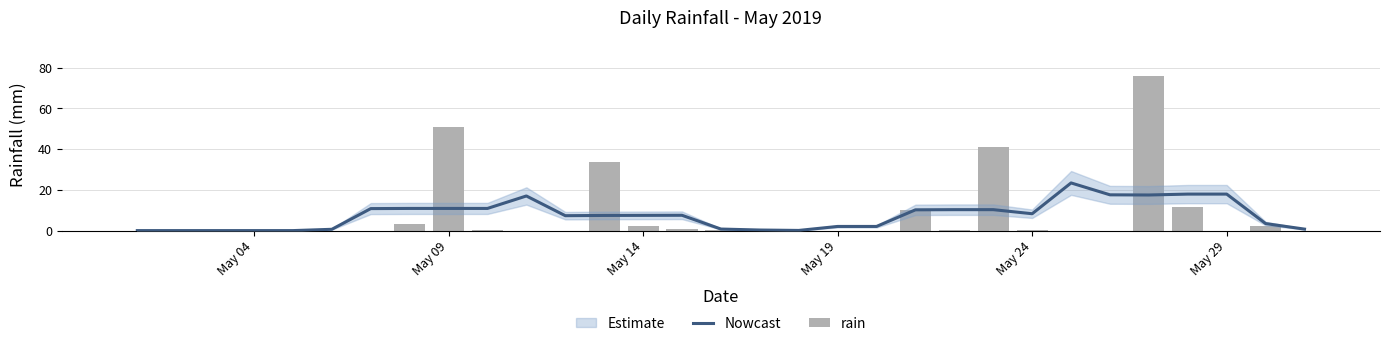

Is the value of rain at 27 greater than the value of Nowcast at 27?

No